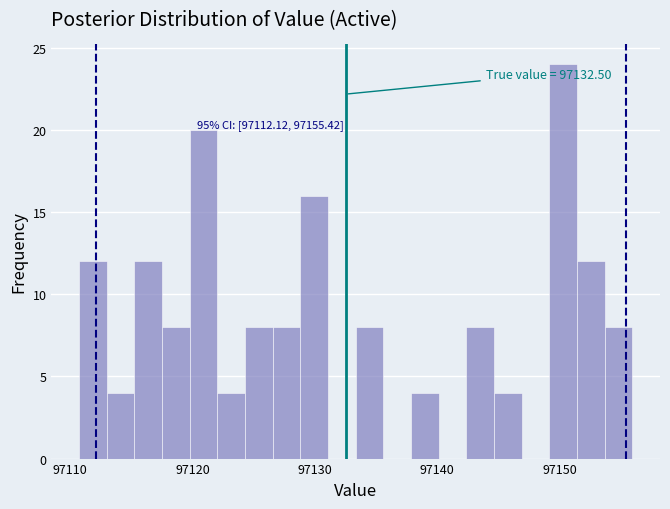

Around what value on the x-axis is the tallest bar? Give the approximate position of its centre, as read against the axis.

97150